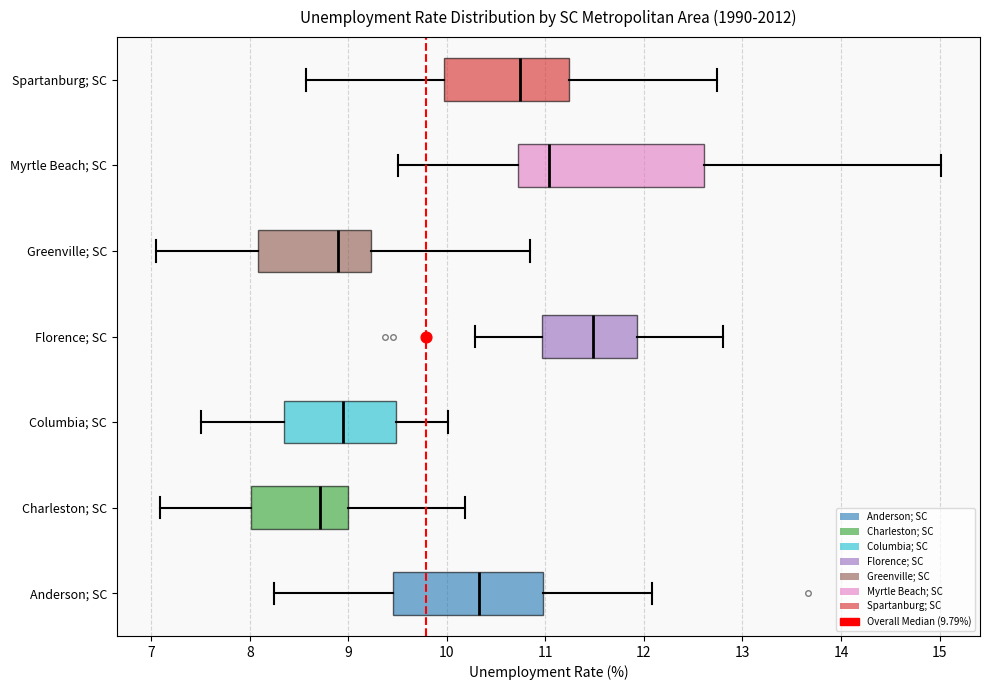

Reading bottom to top, transcribe this box plot: for each box, give where its median line is, the range the box spans, and where its two whiskers end, as read against the x-axis. The values are not printed on the chart, so give them approximately, as read against the axis.

Anderson; SC: median 10.3, box 9.5 to 11.0, whiskers 8.2 to 12.1
Charleston; SC: median 8.7, box 8.0 to 9.0, whiskers 7.1 to 10.2
Columbia; SC: median 8.9, box 8.3 to 9.5, whiskers 7.5 to 10.0
Florence; SC: median 11.5, box 11.0 to 11.9, whiskers 10.3 to 12.8
Greenville; SC: median 8.9, box 8.1 to 9.2, whiskers 7.0 to 10.8
Myrtle Beach; SC: median 11.0, box 10.7 to 12.6, whiskers 9.5 to 15.0
Spartanburg; SC: median 10.7, box 10.0 to 11.2, whiskers 8.6 to 12.7